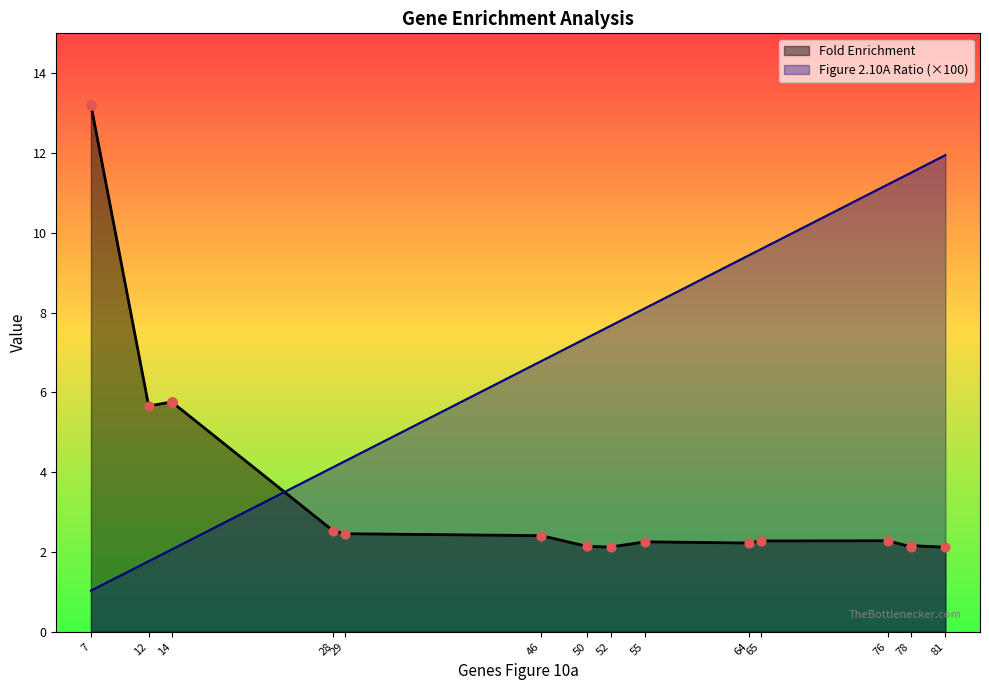

What are all the series names shown in the legend?

Fold Enrichment, Figure 2.10A Ratio